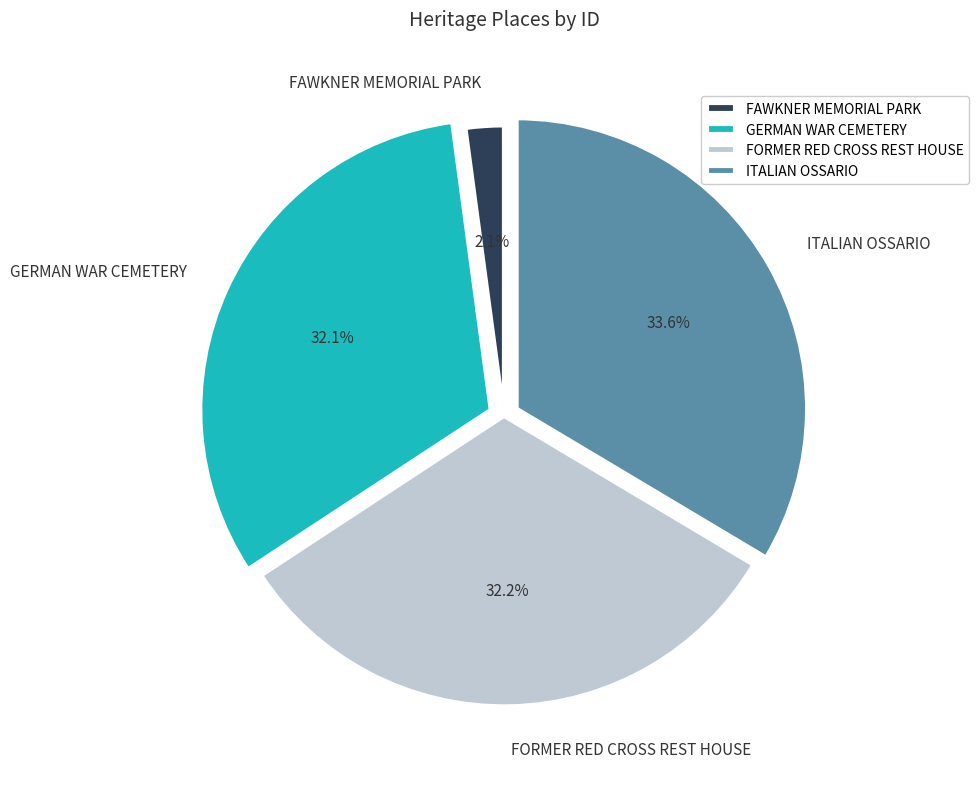

How many segments does this pie chart have?

4